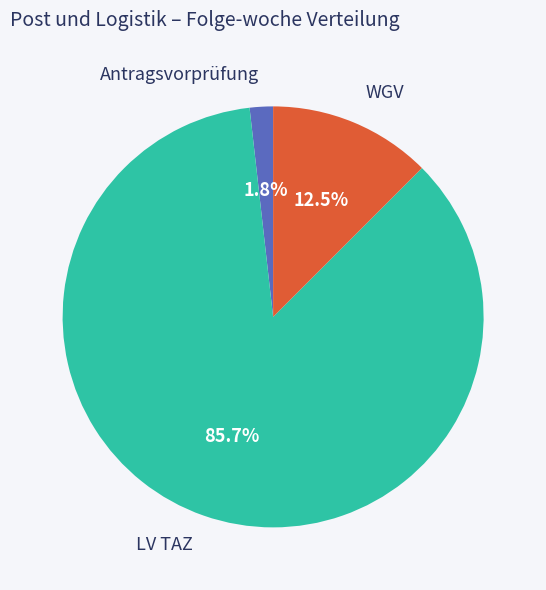

Between LV TAZ and Antragsvorprüfung, which is larger?

LV TAZ